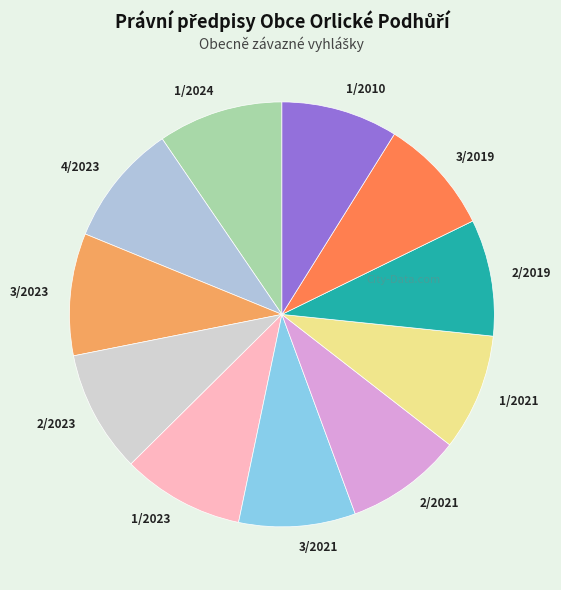

Does 1/2021 represent more than half of the total?

No